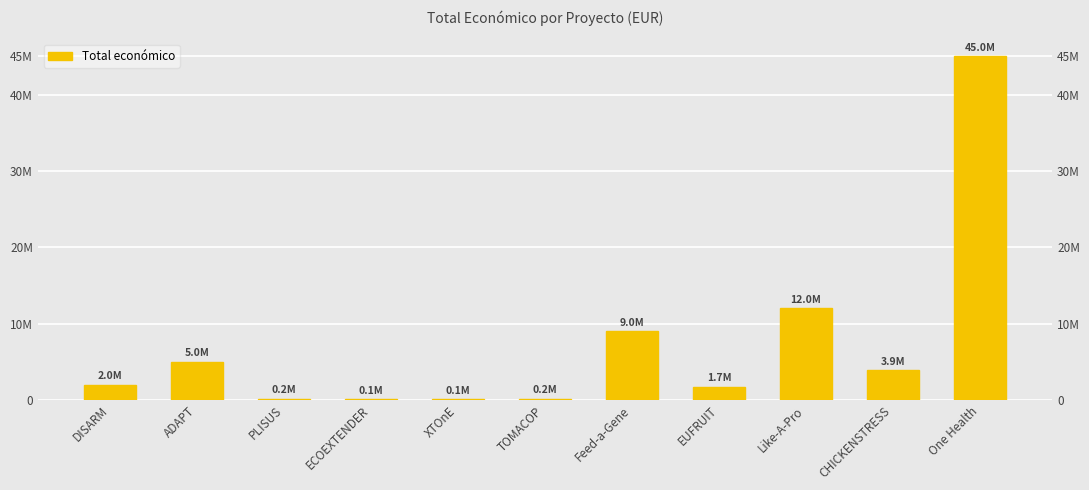

What is the value of the 7th bar from the left?

8999544